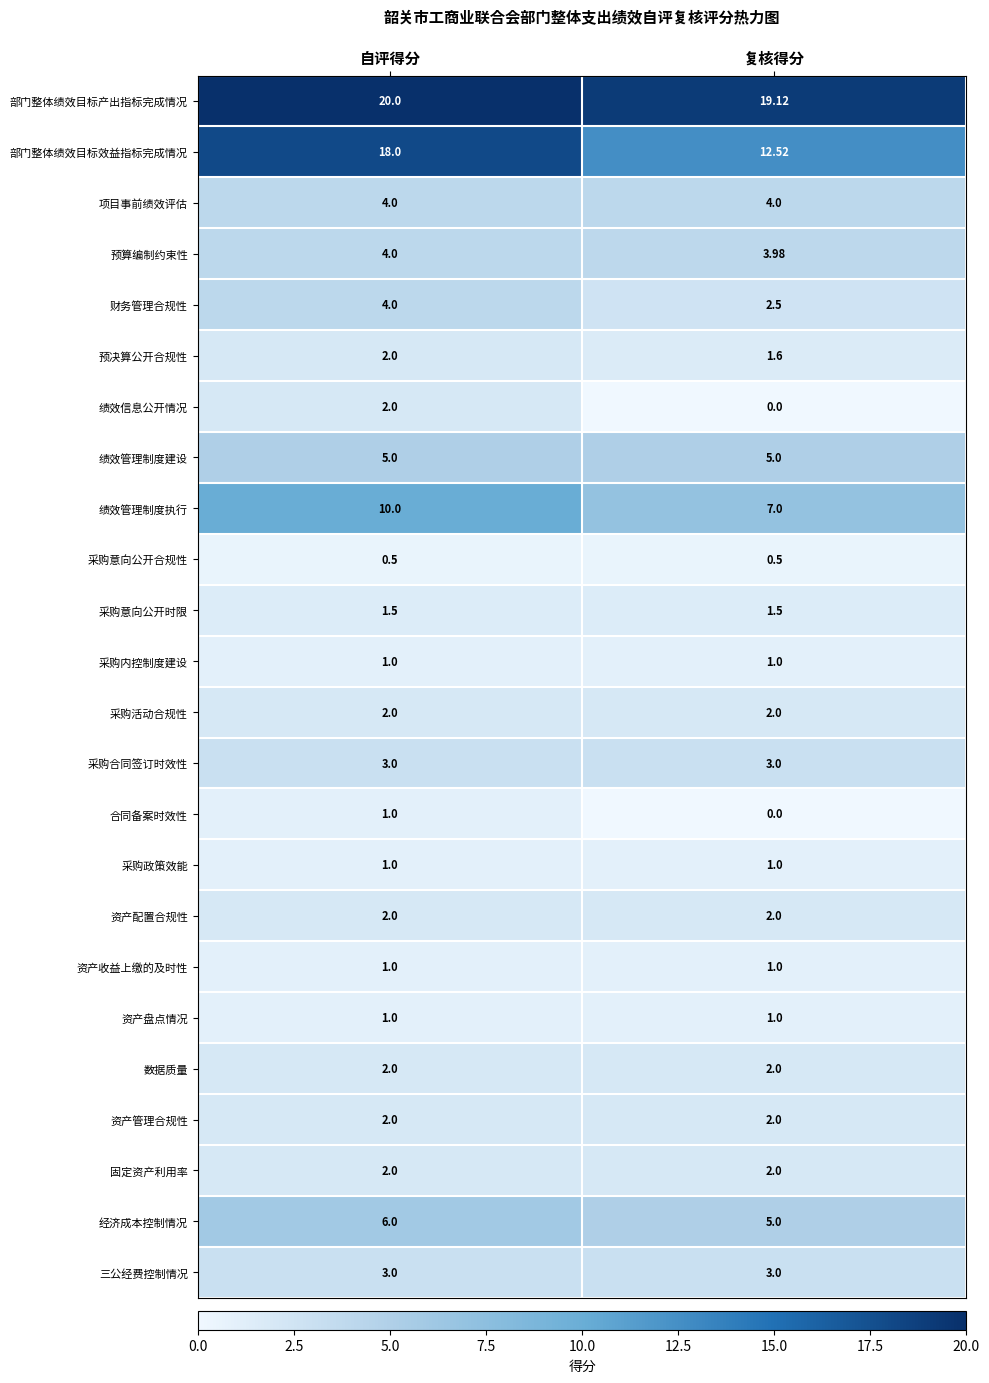

Is the value of 采购意向公开时限 at 自评得分 greater than the value of 部门整体绩效目标产出指标完成情况 at 复核得分?

No